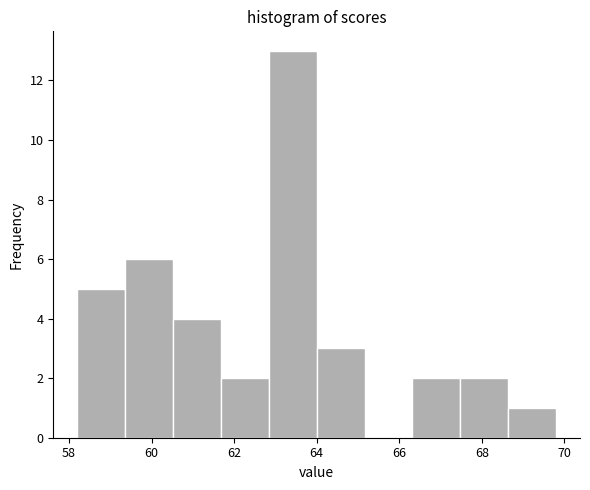

Reading left to right, list every bar in this chart as the range it spans on the x-axis followed by its height. Neither the bar edges nor the heights are printed on the chart, so give them approximately, as read against the axes.

58.20 to 59.36: 5
59.36 to 60.52: 6
60.52 to 61.68: 4
61.68 to 62.84: 2
62.84 to 64.00: 13
64.00 to 65.16: 3
65.16 to 66.32: 0
66.32 to 67.48: 2
67.48 to 68.64: 2
68.64 to 69.80: 1